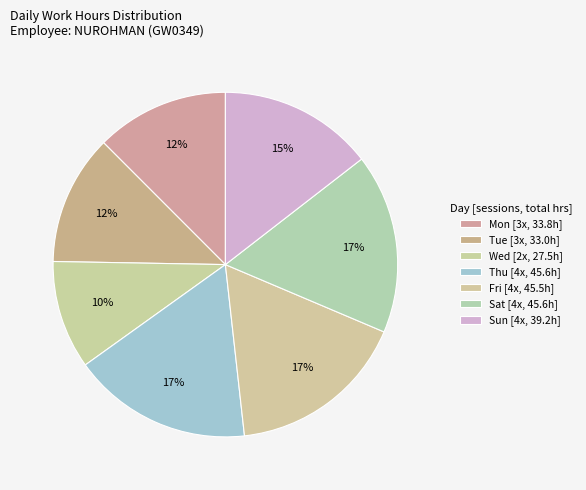

Count the number of slices in the pie.

7